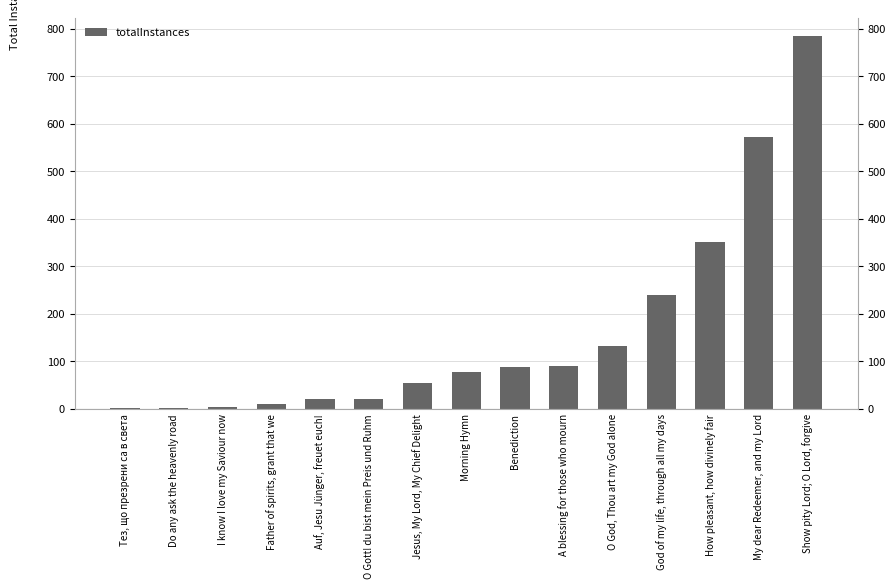

Reading left to right, extract all data points from this chart.

Тез, що презрени са в света=1	Do any ask the heavenly road=1	I know I love my Saviour now=4	Father of spirits, grant that we=9	Auf, Jesu Jünger, freuet euch!=21	O Gott! du bist mein Preis und Ruhm=21	Jesus, My Lord, My Chief Delight=55	Morning Hymn=78	Benediction=88	A blessing for those who mourn=90	O God, Thou art my God alone=131	God of my life, through all my days=240	How pleasant, how divinely fair=351	My dear Redeemer, and my Lord=572	Show pity Lord; O Lord, forgive=784